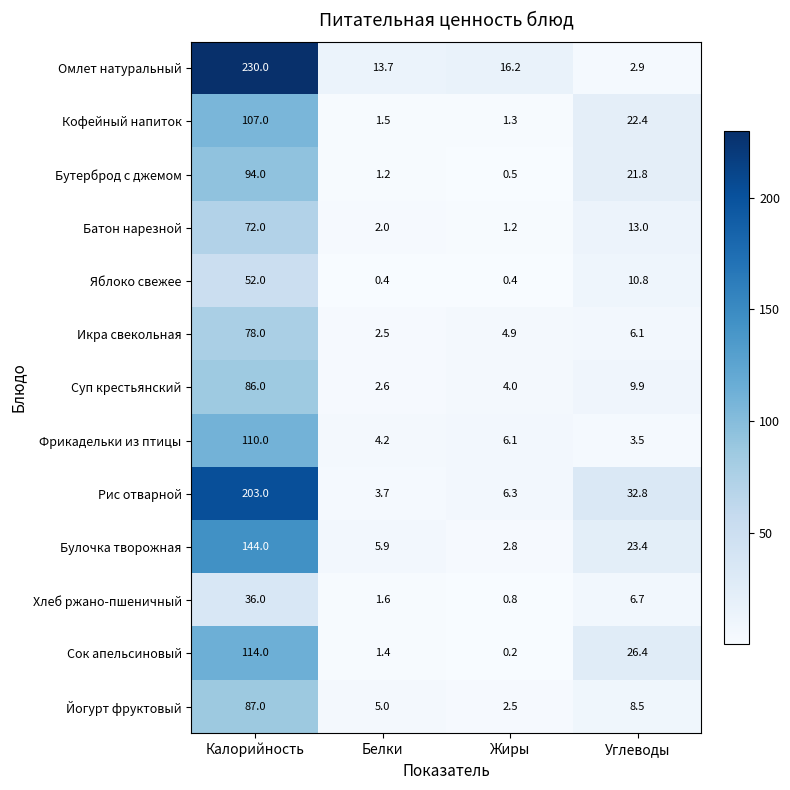

Which label corresponds to the largest value in the chart?

Калорийность